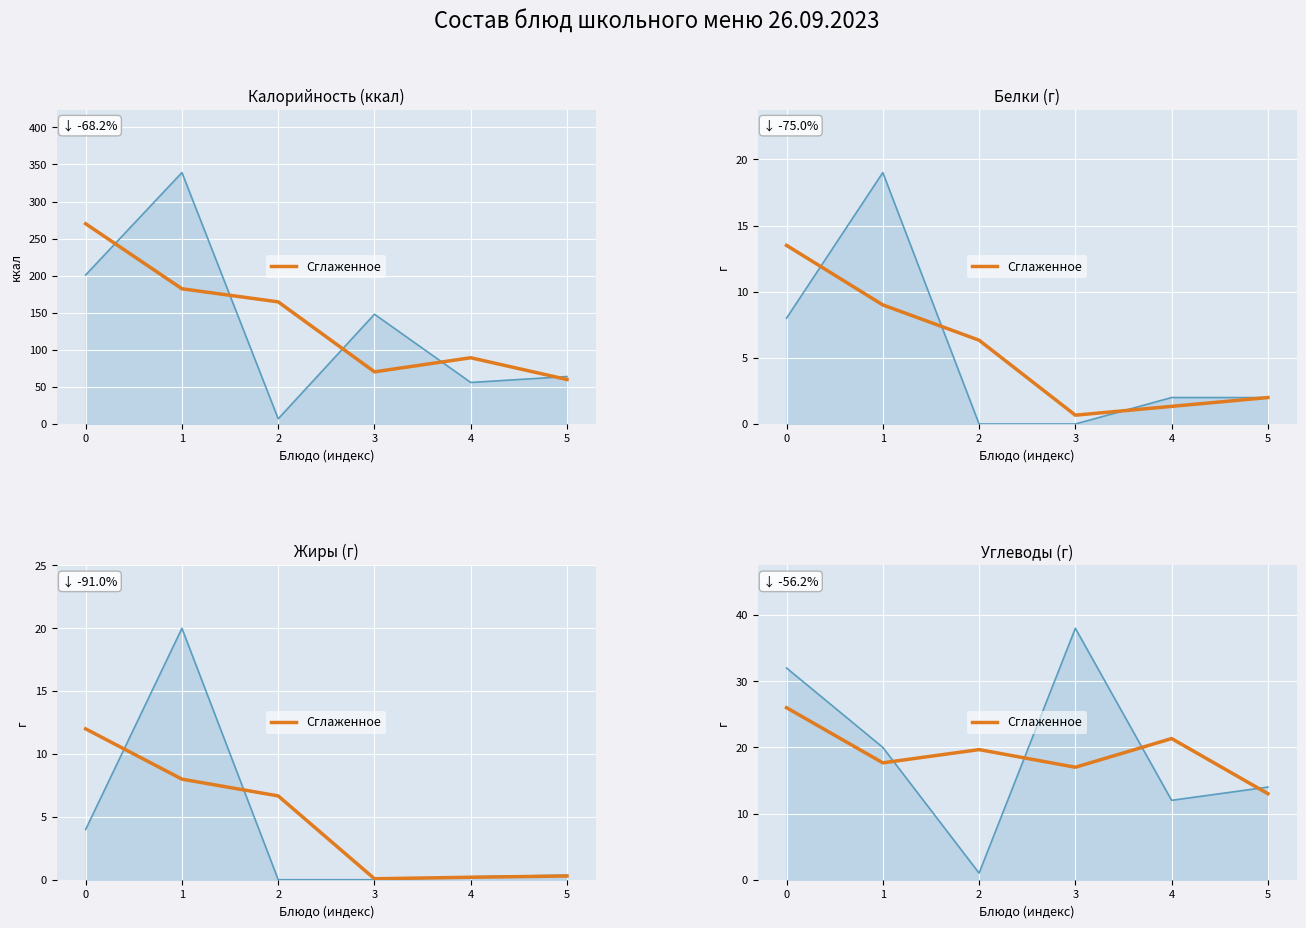

The Углеводы (г) series shows 52.2 at 3. True or false?

False